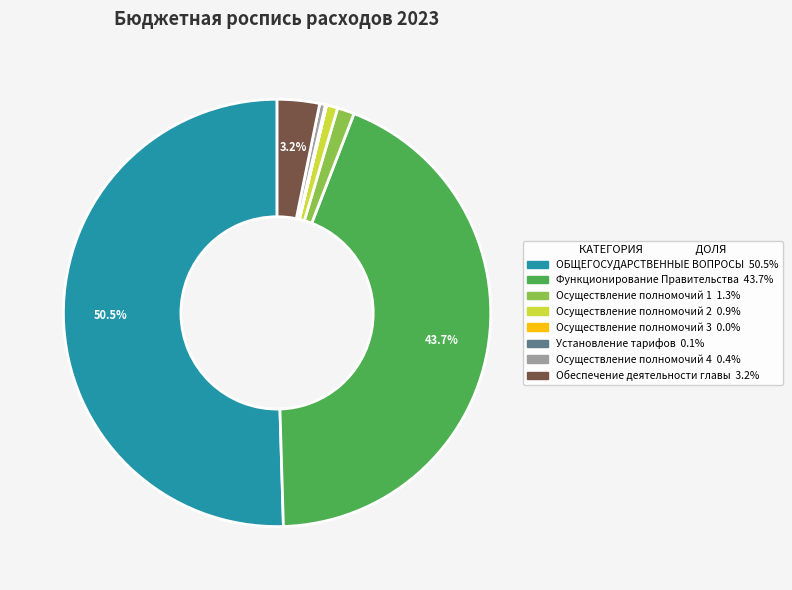

Which category has the biggest portion of the pie?

ОБЩЕГОСУДАРСТВЕННЫЕ ВОПРОСЫ